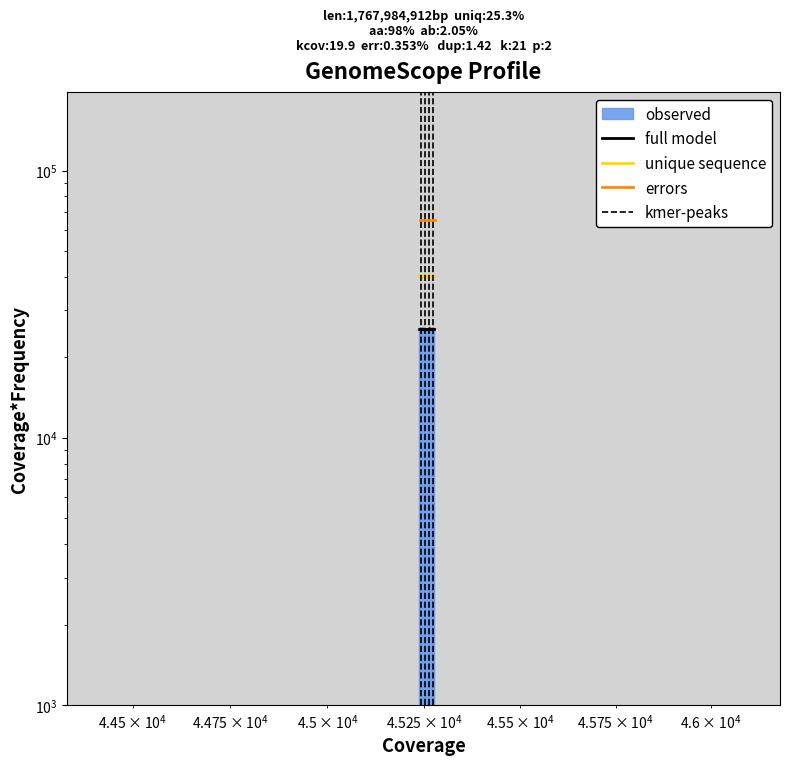

True or false: full model and unique sequence cross at least once.

False